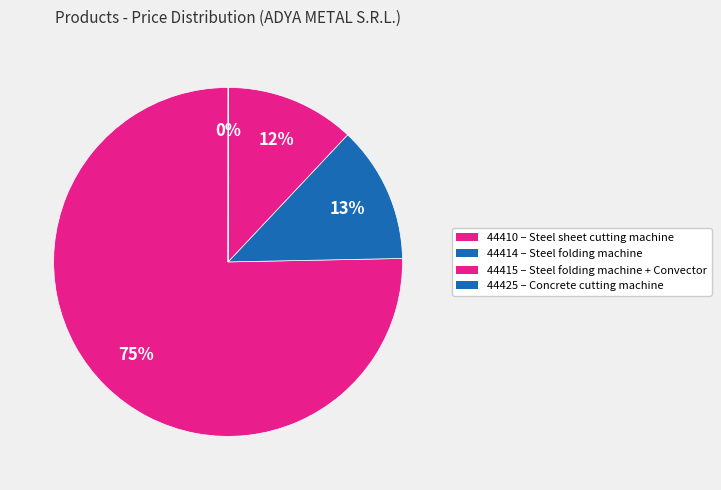

Which category accounts for the majority?

44410